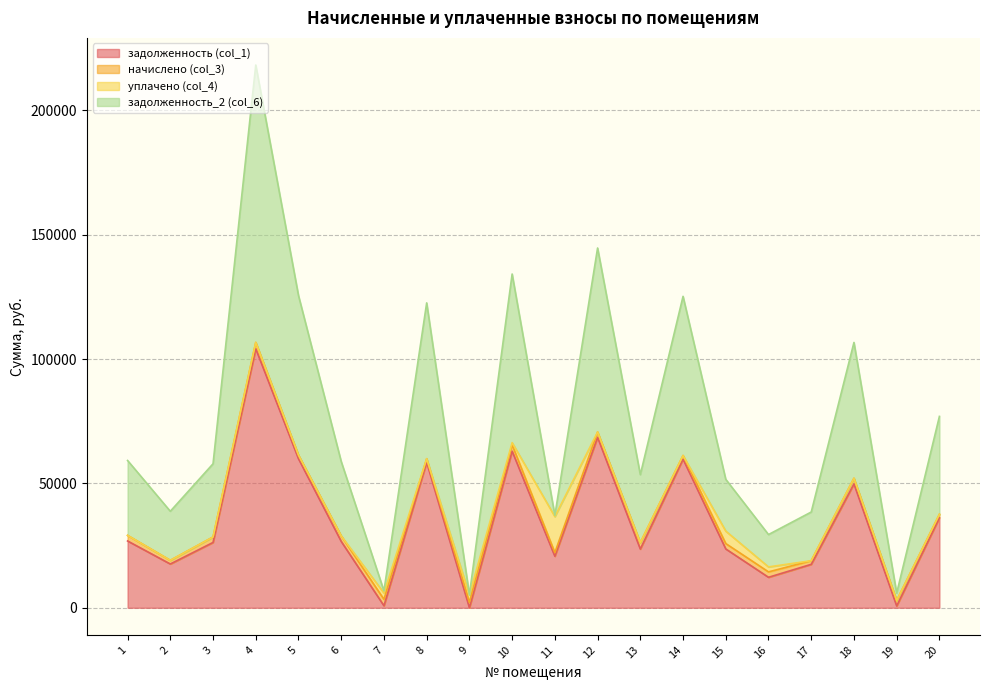

True or false: задолженность_2 (col_6) and задолженность (col_1) cross at least once.

False